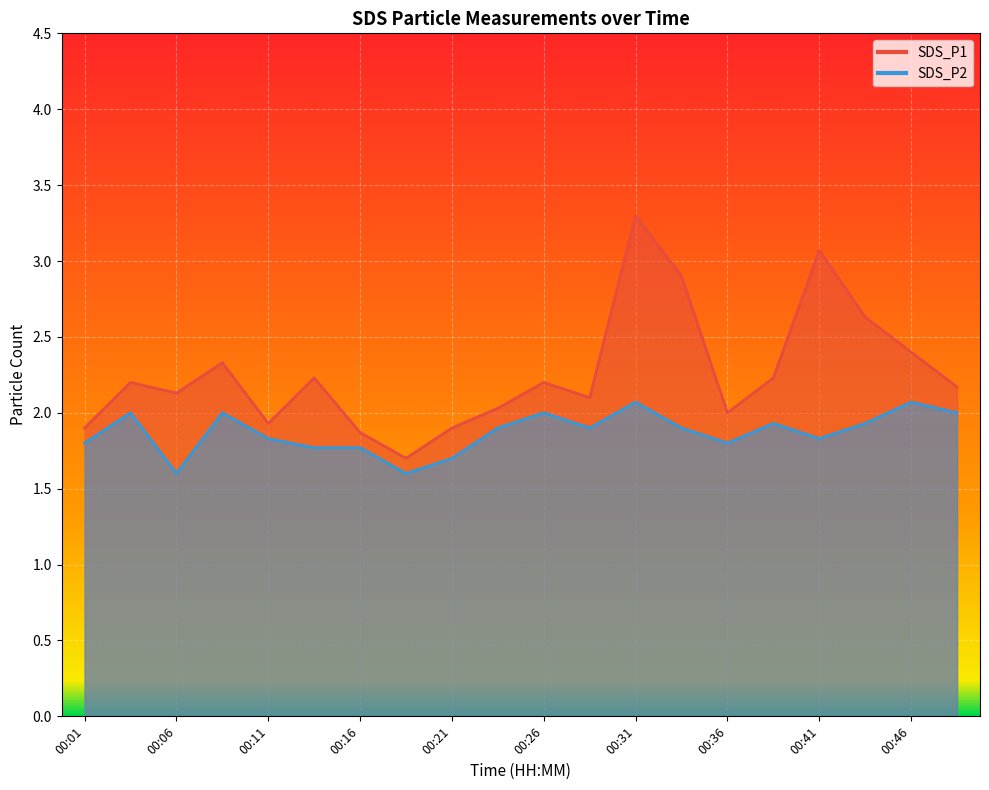

Reading left to right, transcribe all the data shown in this chart.

SDS_P1: 00:01=1.9	00:04=2.2	00:06=2.1	00:09=2.3	00:11=1.9	00:14=2.2	00:16=1.9	00:18=1.7	00:21=1.9	00:23=2.0	00:26=2.2	00:28=2.1	00:31=3.3	00:33=2.9	00:36=2.0	00:38=2.2	00:41=3.1	00:43=2.6	00:46=2.4	00:48=2.2
SDS_P2: 00:01=1.8	00:04=2.0	00:06=1.6	00:09=2.0	00:11=1.8	00:14=1.8	00:16=1.8	00:18=1.6	00:21=1.7	00:23=1.9	00:26=2.0	00:28=1.9	00:31=2.1	00:33=1.9	00:36=1.8	00:38=1.9	00:41=1.8	00:43=1.9	00:46=2.1	00:48=2.0